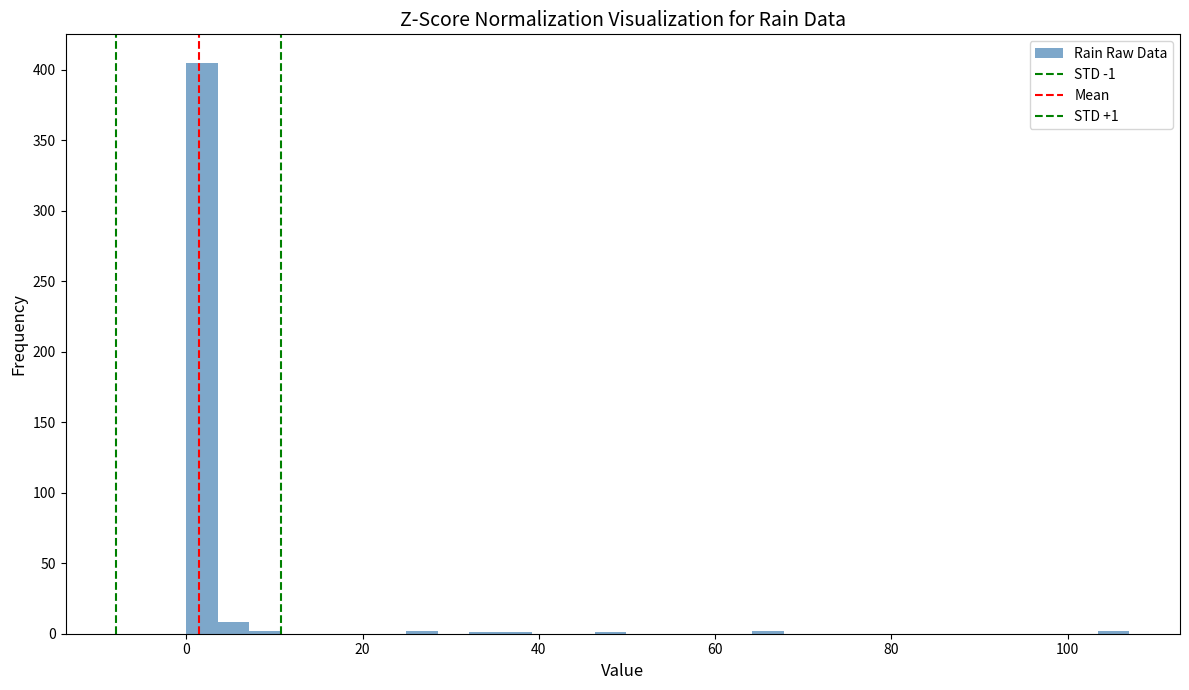

Read against the x-axis, roughly where is the centre of the tallest bar?

2